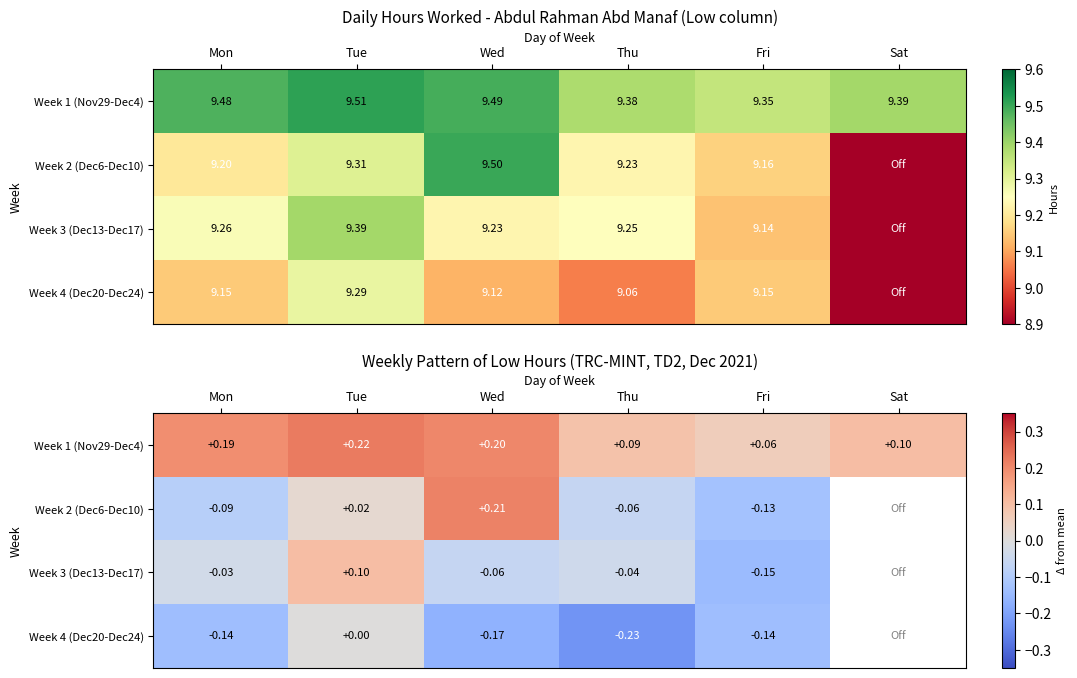

What is the approximate value of Week 3 (Dec13-Dec17) at Tue?

0.1